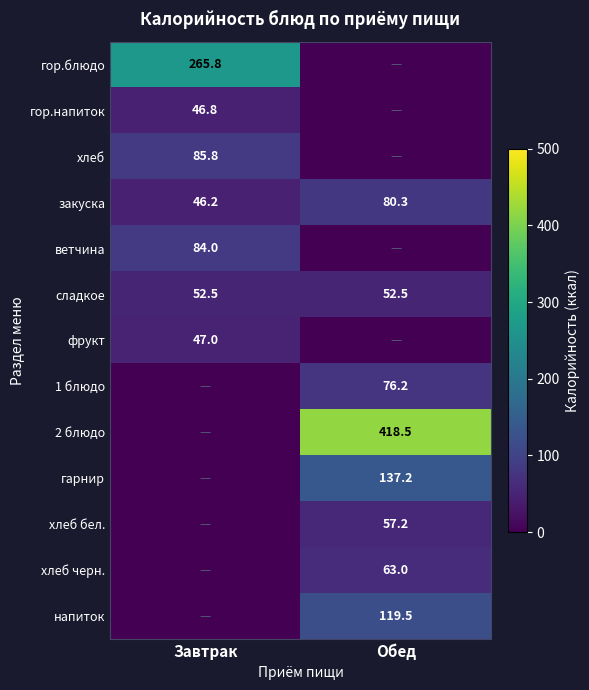

What is the sum of the закуска values at Обед and Завтрак?

126.5